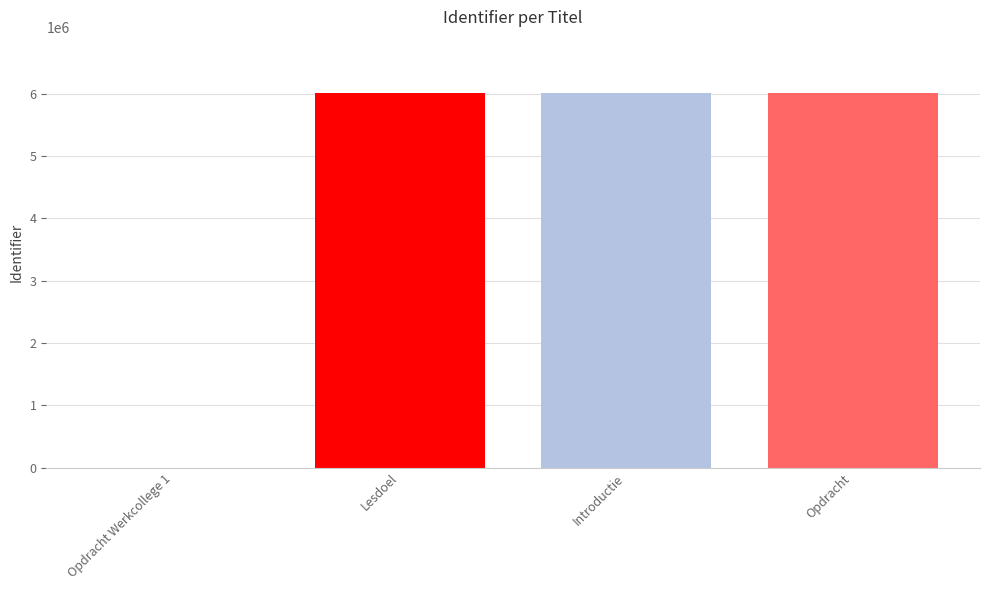

What is the average value?

4508284